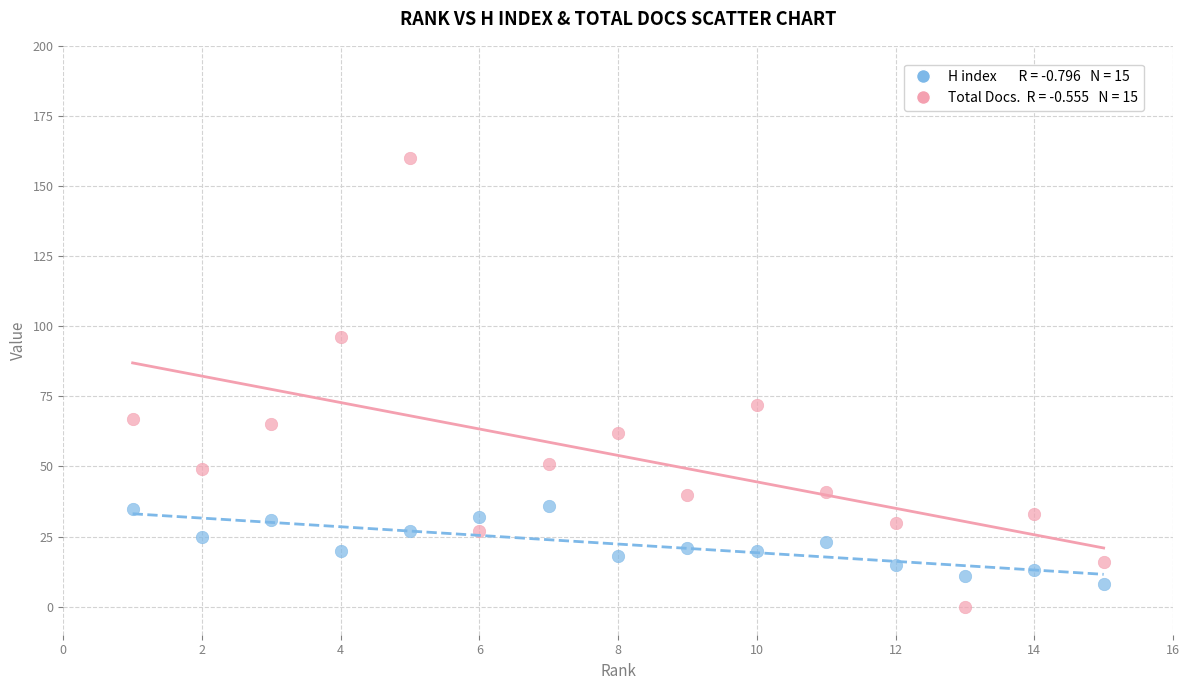

Across all data points, what is the range of X values (max minus min)?

14